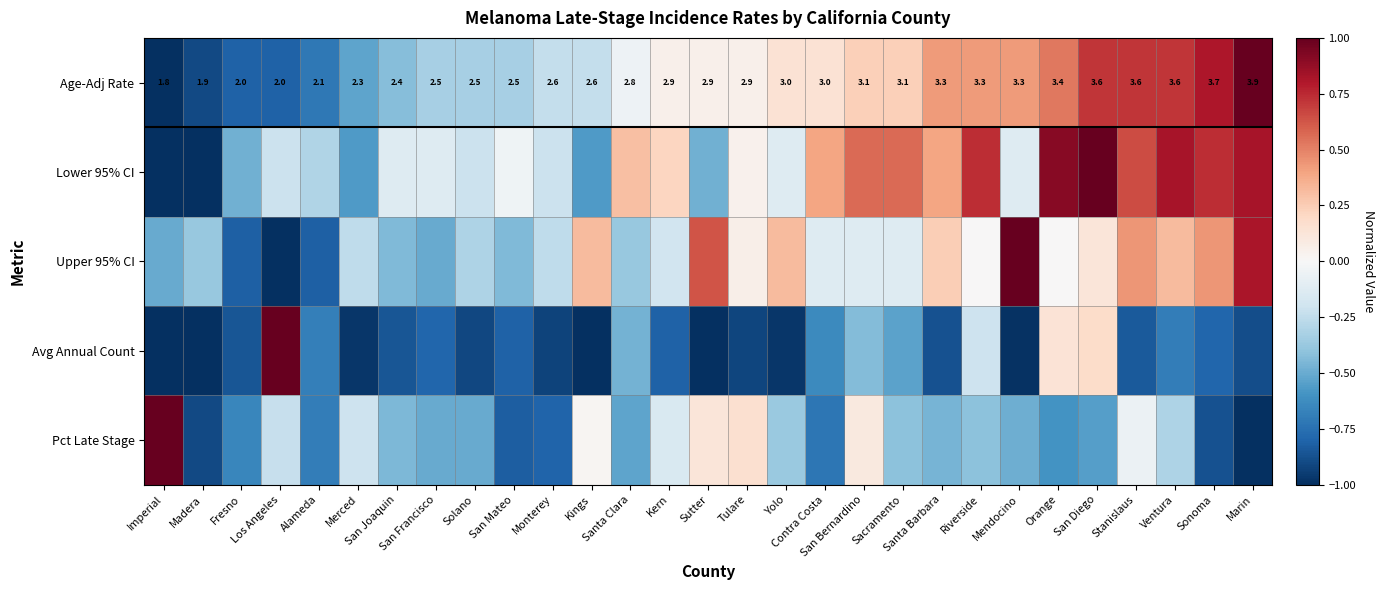

The Age-Adj Rate series shows -0.8 at Fresno. True or false?

True